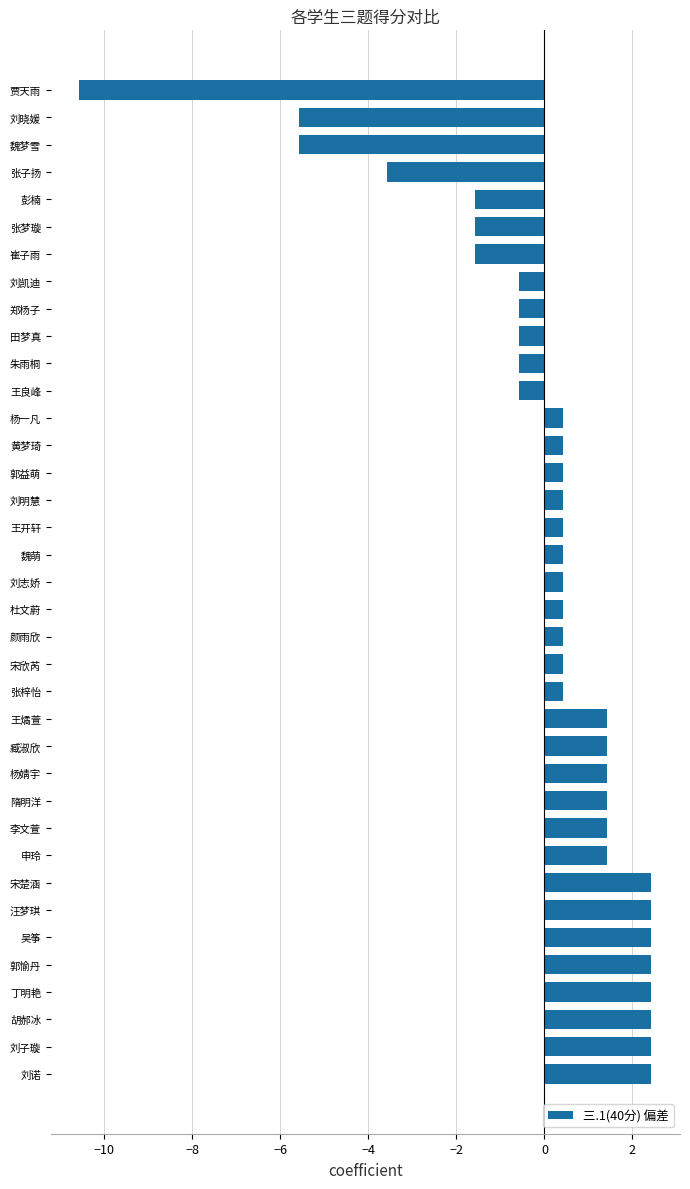

The chart shows a value of 2.3 at 臧淑欣. True or false?

False